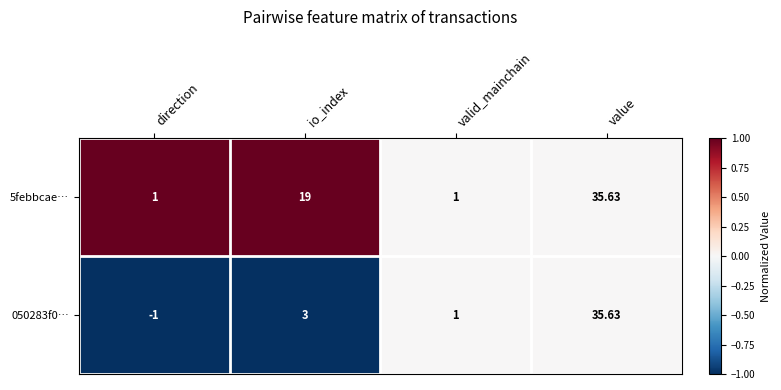

At which category does the chart reach its minimum across all series?

direction